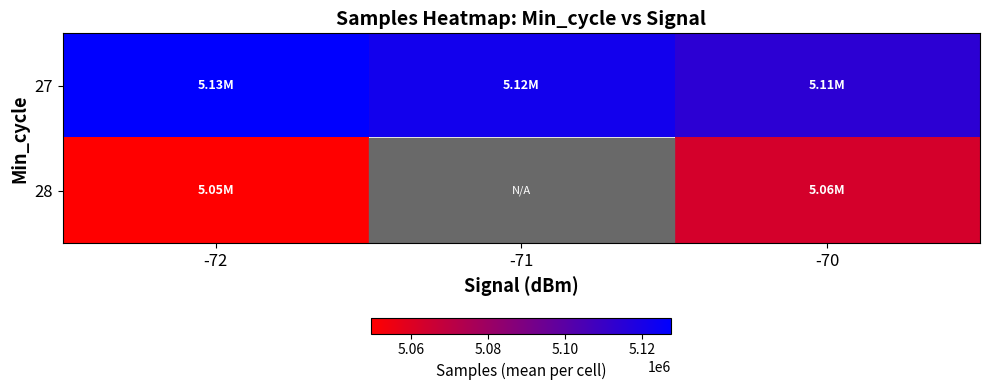

Which has a higher value, -71 or -72?

-72